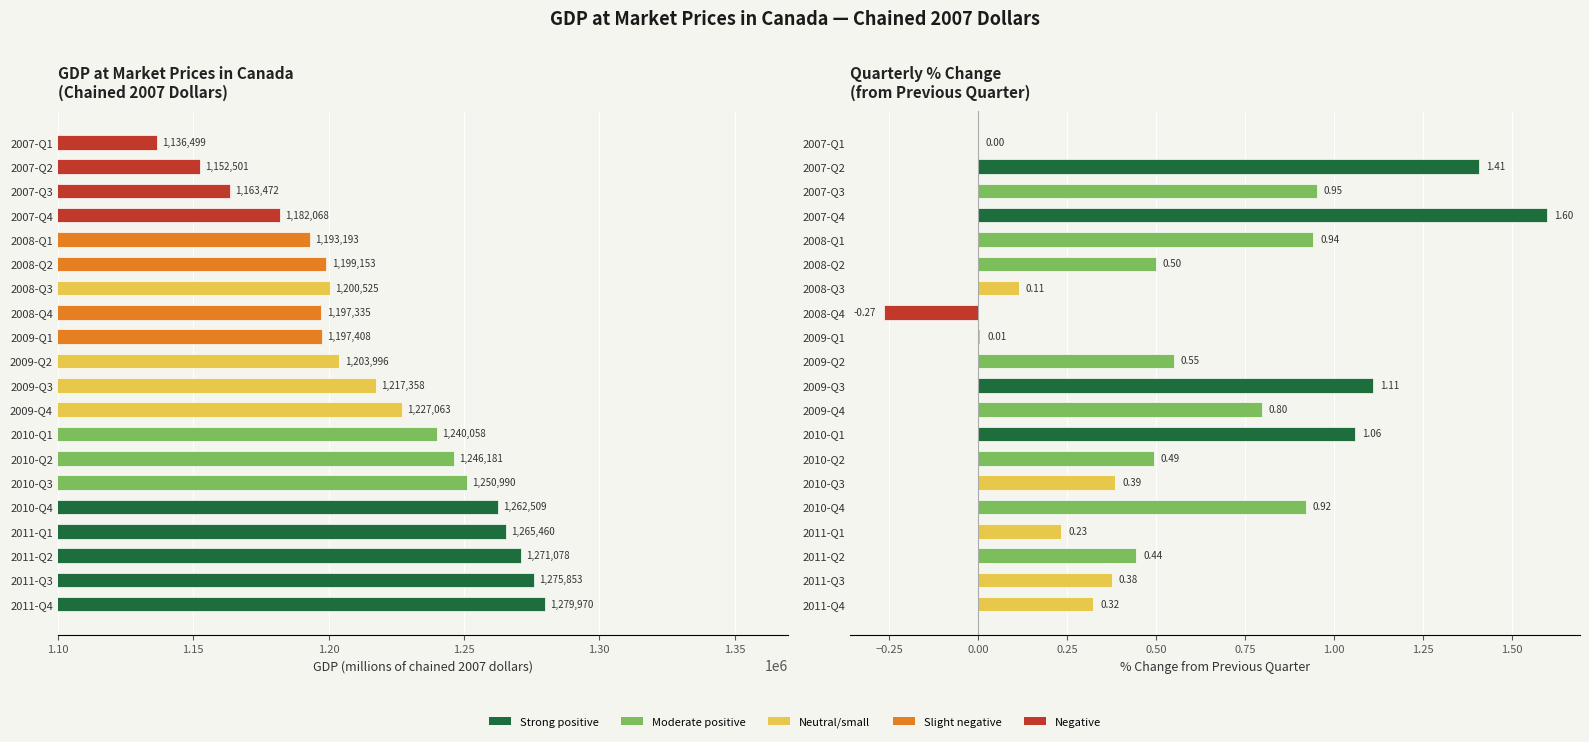

Which series has the largest range (max minus min)?

GDP (millions $)